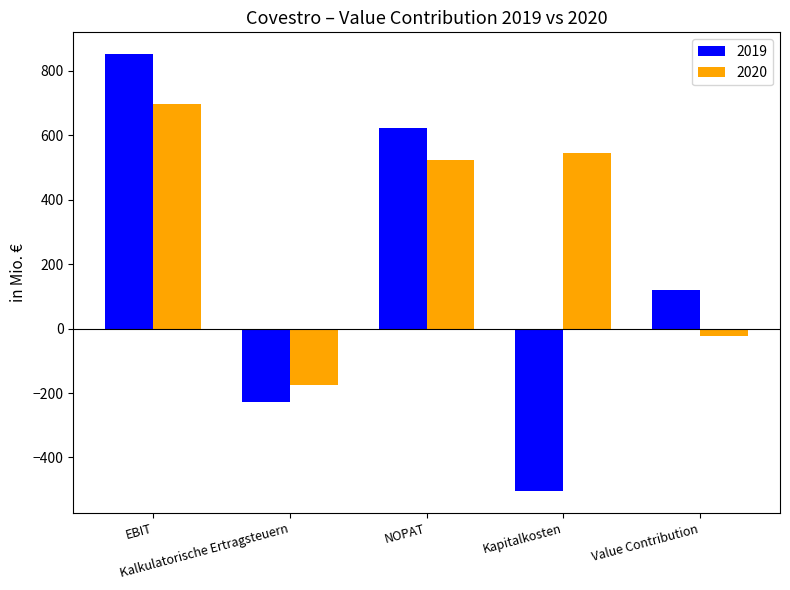

How many bars are there in each group?

2